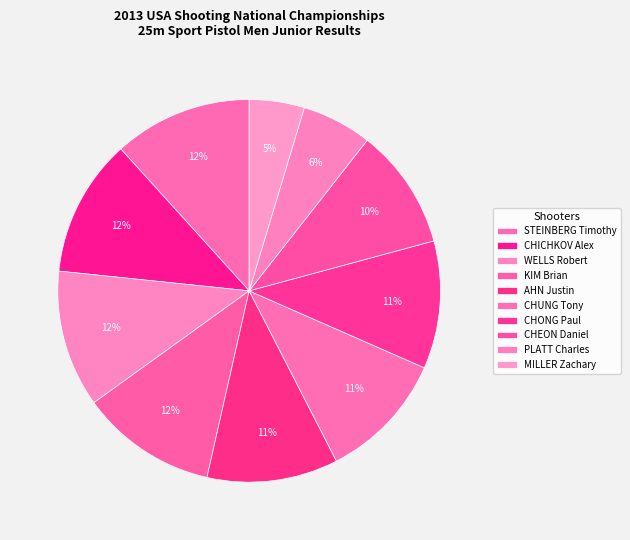

Does KIM Brian account for over 50% of the chart?

No